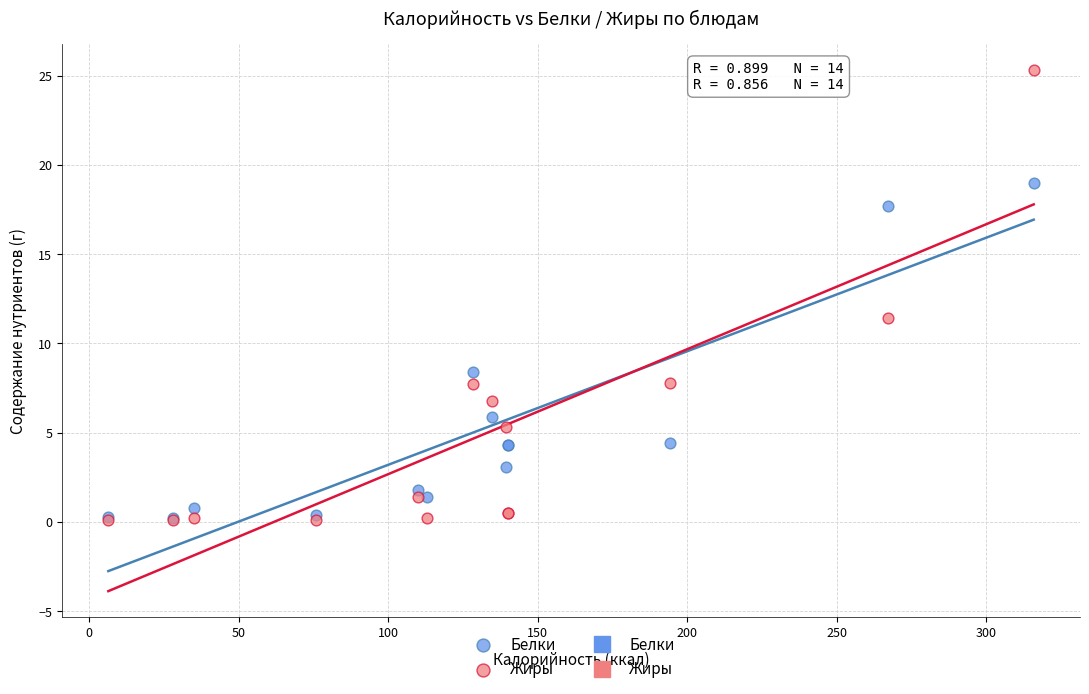

Which series has the largest Y range (max minus min)?

Жиры